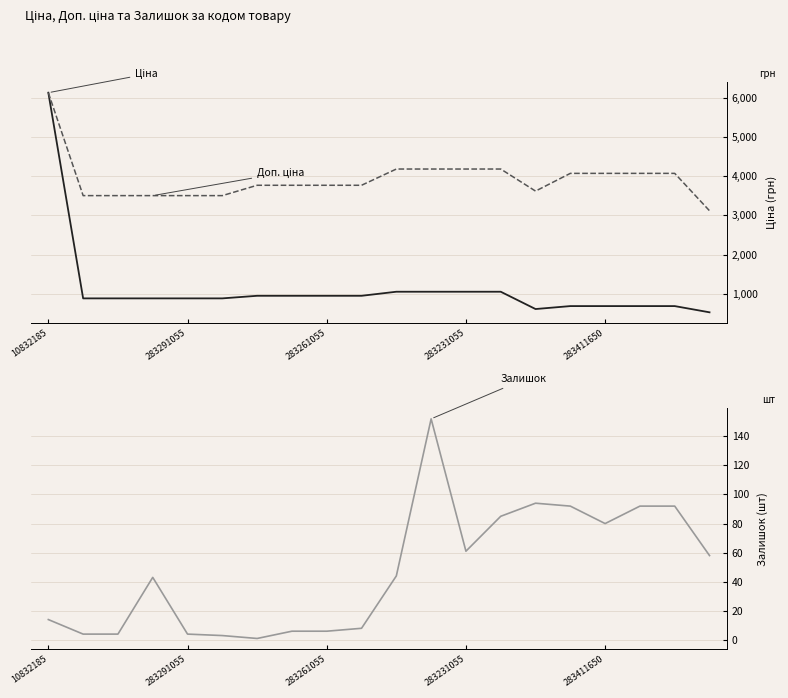

What is the value of the Доп. ціна point at the 14th from the left?

4188.7